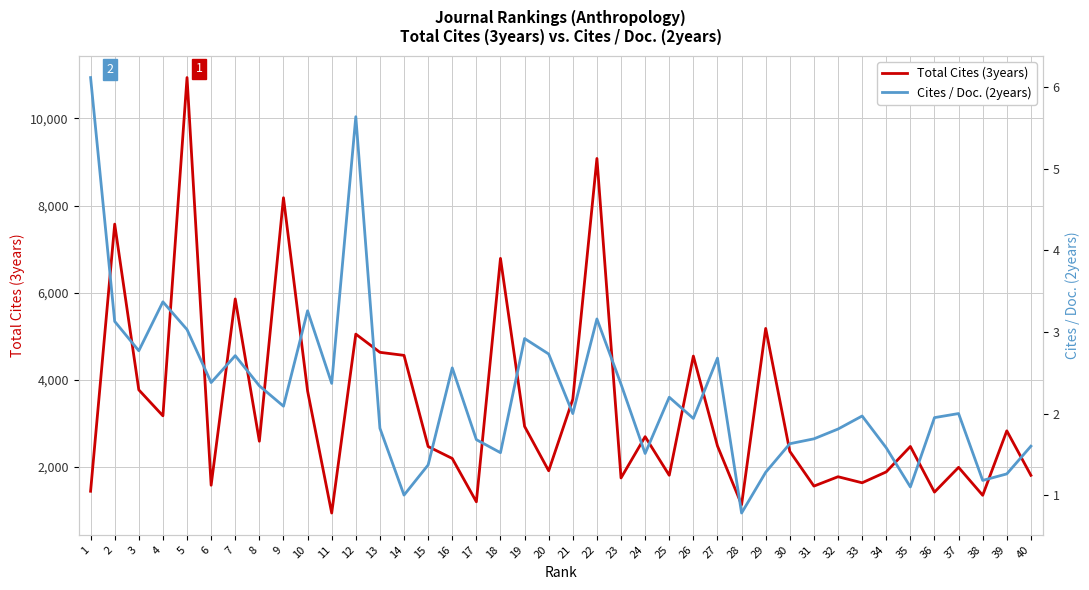

Where does the Cites / Doc. (2years) series first go above 2?

1